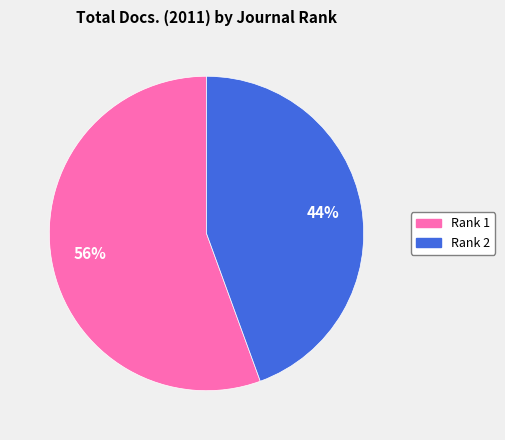

To the nearest percent, what is the average slice percentage?

50%